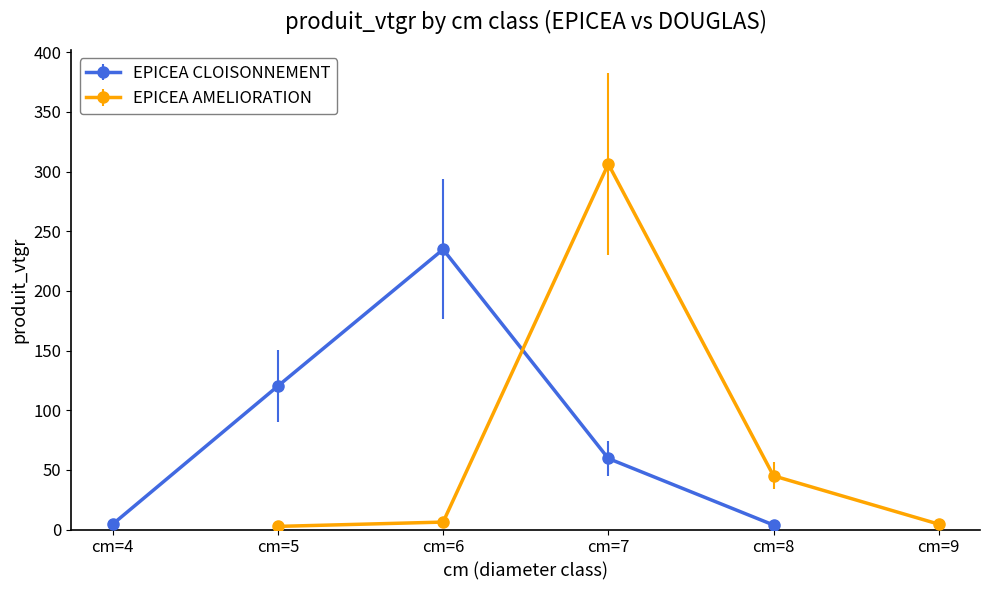

True or false: EPICEA CLOISONNEMENT has more than 0 points higher than both neighbors.

True